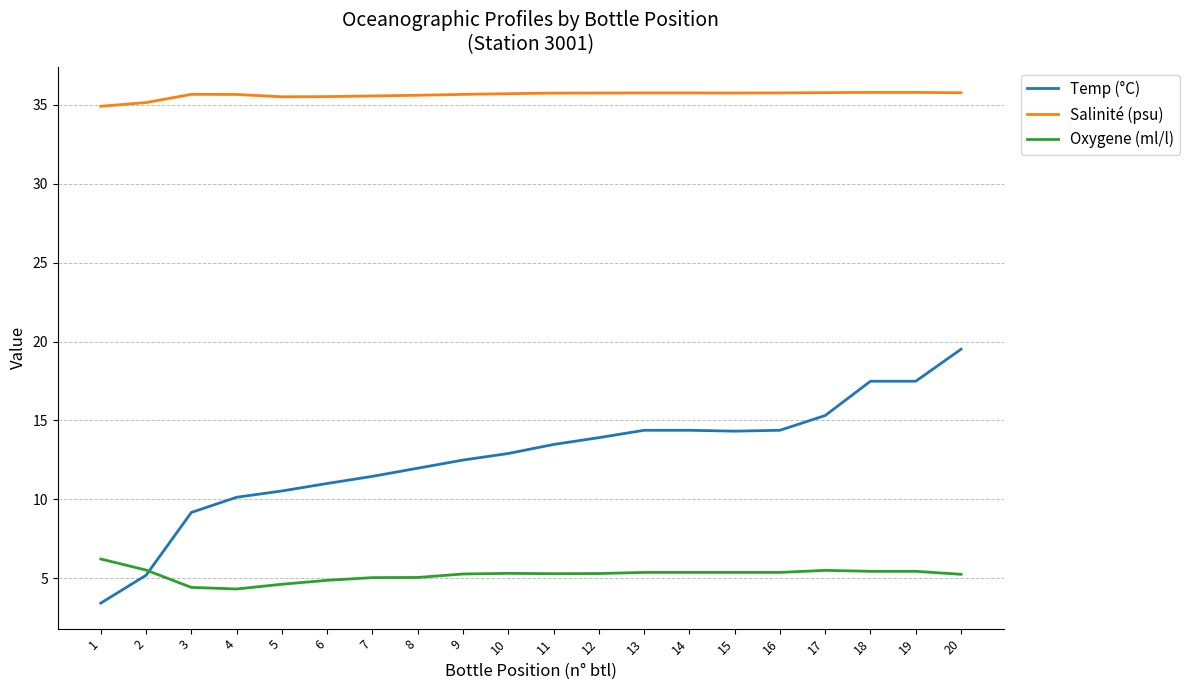

What value does the Salinité (psu) series have at 8?

35.6